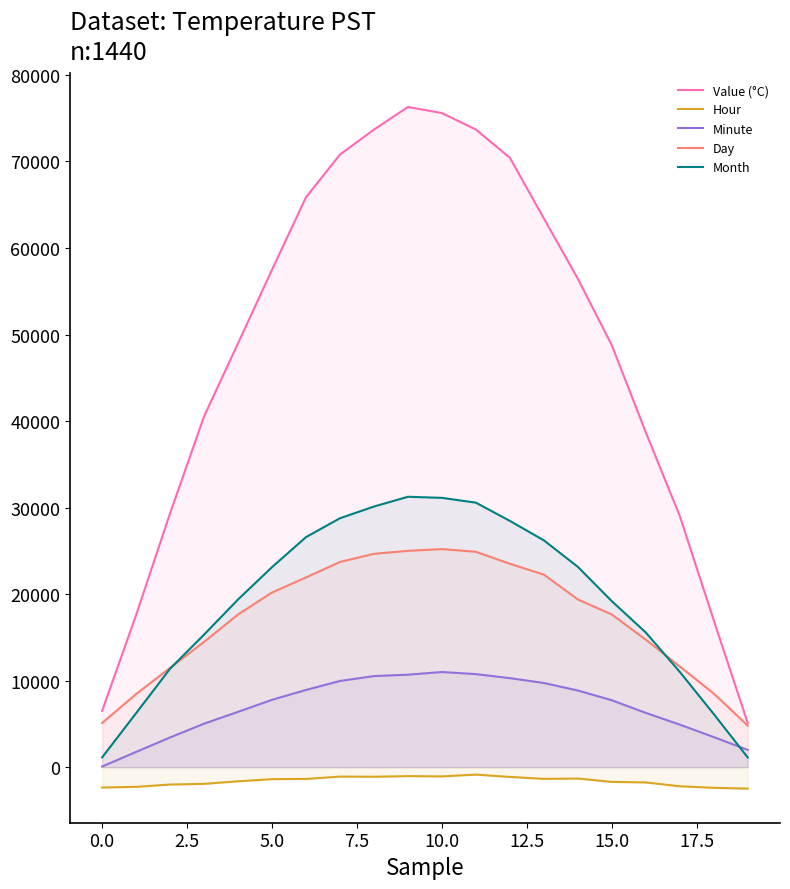

Which series has the largest range (max minus min)?

Value (°C)